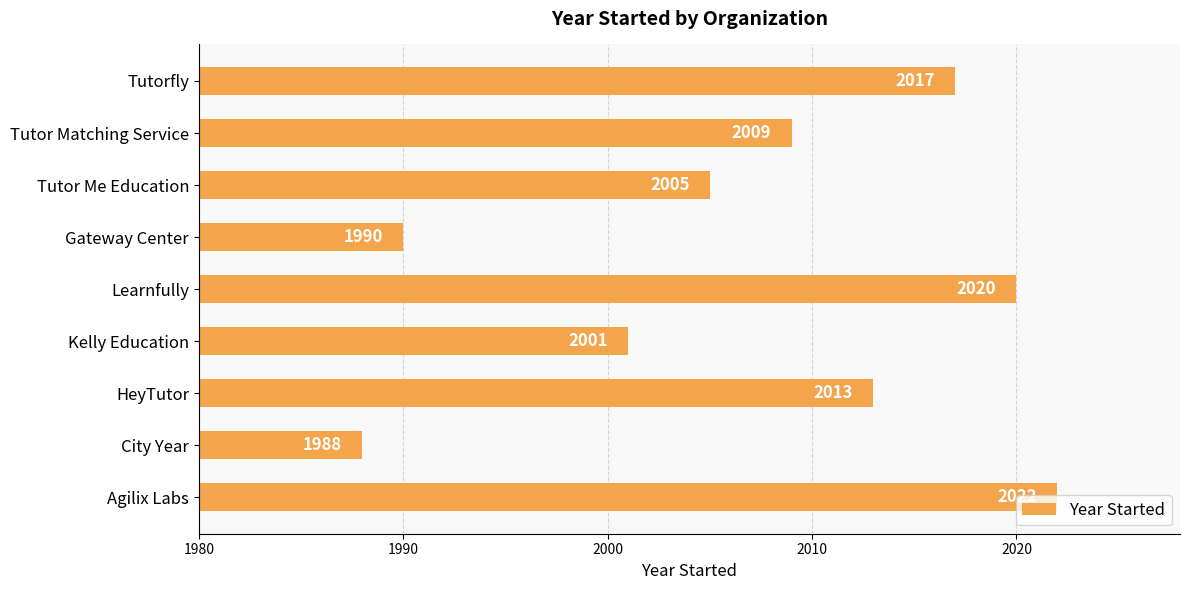

Which label corresponds to the smallest value in the chart?

City Year